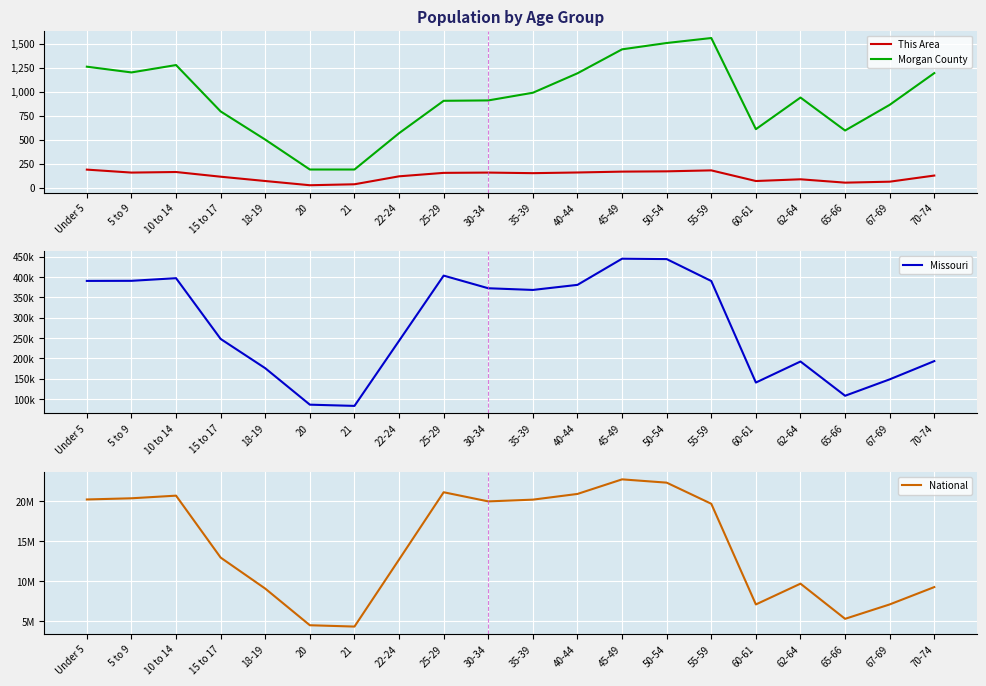

Is the value of National at 30-34 greater than the value of Missouri at 67-69?

Yes